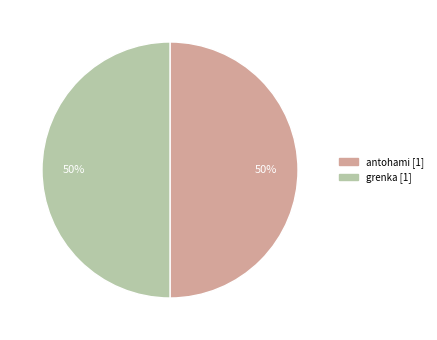

Approximately how many times larger is the value at antohami compared to grenka?

1.0